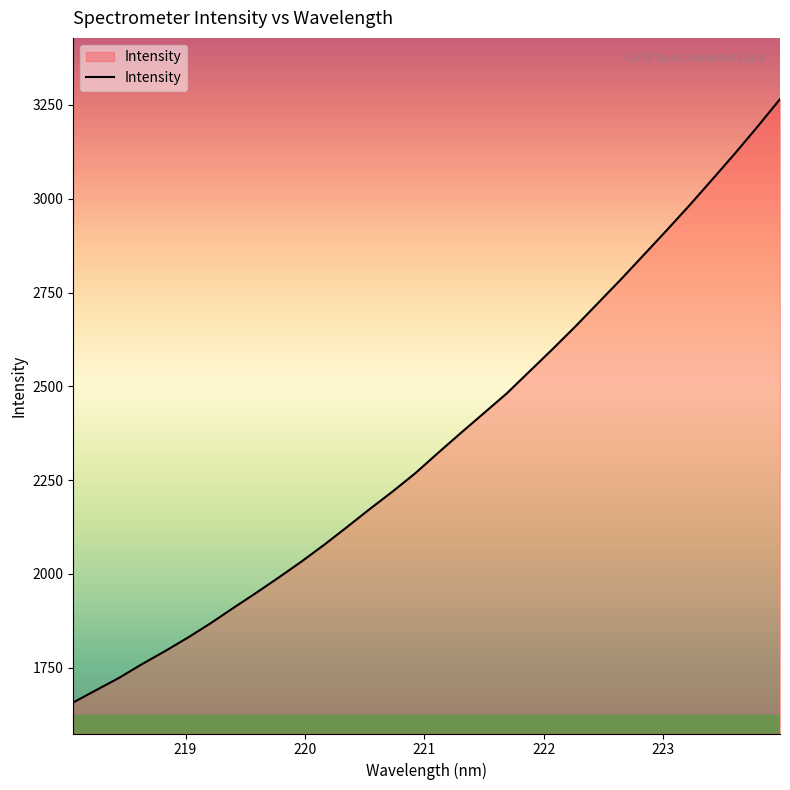

What is the sum of all values?

75338.8